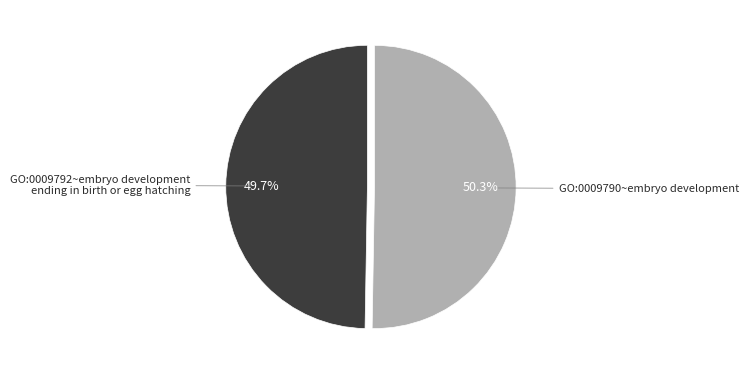

To the nearest percent, what portion does GO:0009790~embryo development represent?

50%